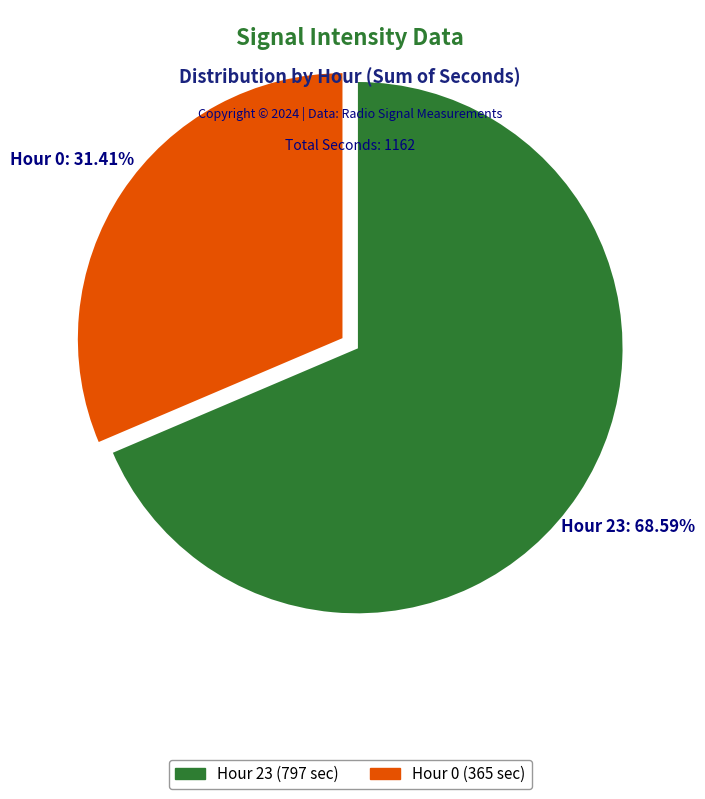

Is there any slice that represents more than half of the pie?

Yes